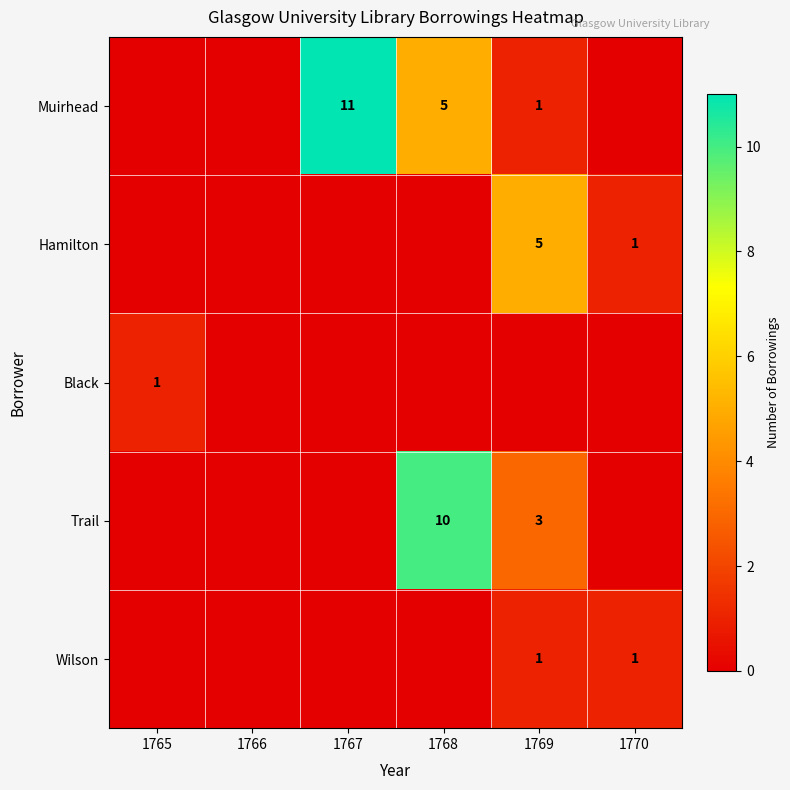

What is the maximum value shown in the chart?

11